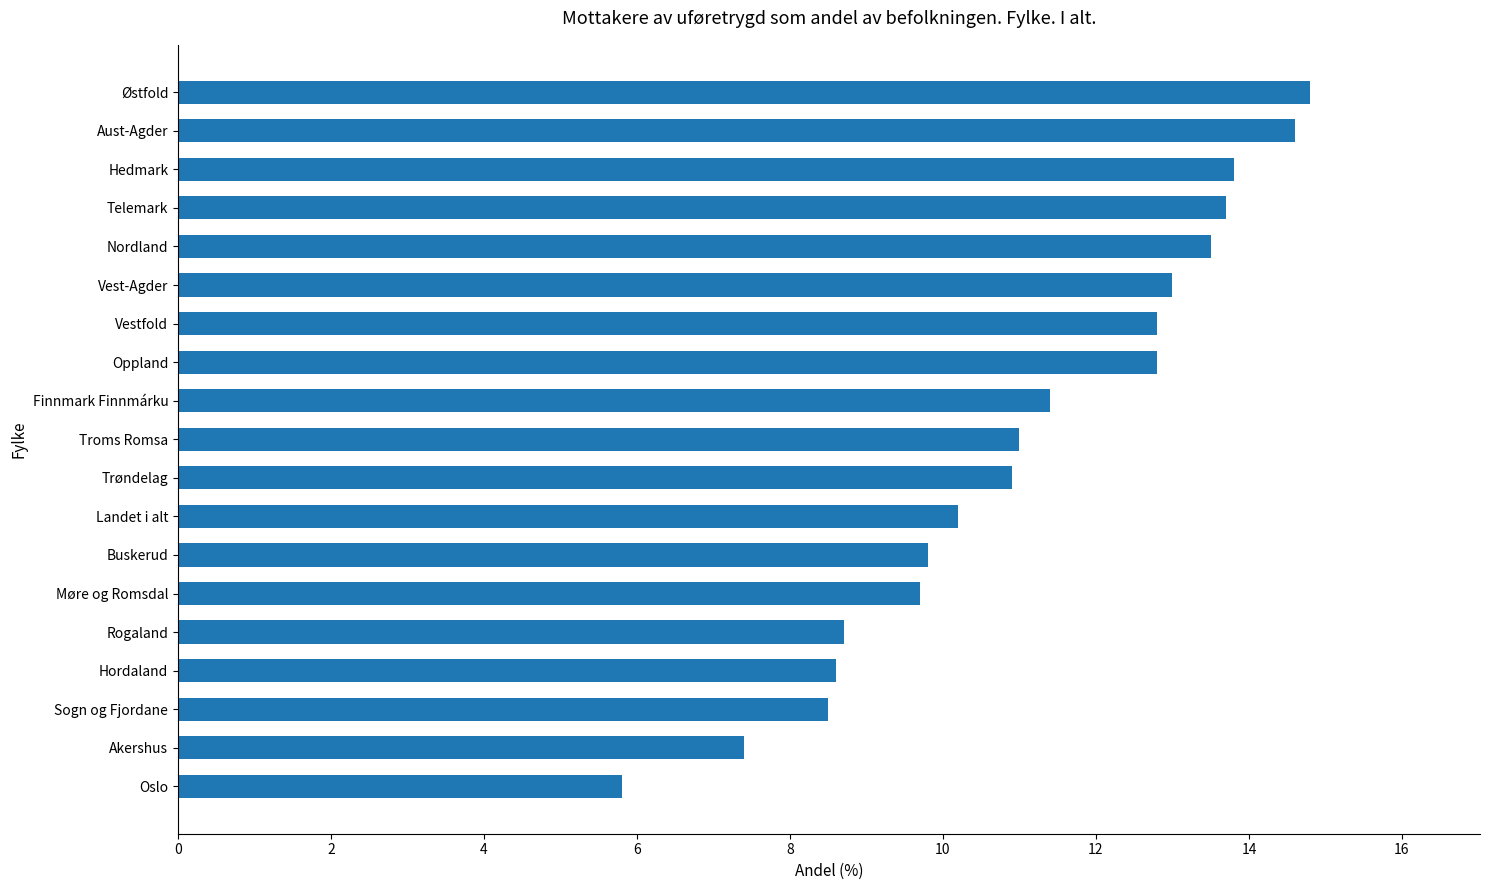

Reading bottom to top, what are all the values shown in this chart?

Oslo=5.8	Akershus=7.4	Sogn og Fjordane=8.5	Hordaland=8.6	Rogaland=8.7	Møre og Romsdal=9.7	Buskerud=9.8	Landet i alt=10.2	Trøndelag=10.9	Troms Romsa=11.0	Finnmark Finnmárku=11.4	Oppland=12.8	Vestfold=12.8	Vest-Agder=13.0	Nordland=13.5	Telemark=13.7	Hedmark=13.8	Aust-Agder=14.6	Østfold=14.8